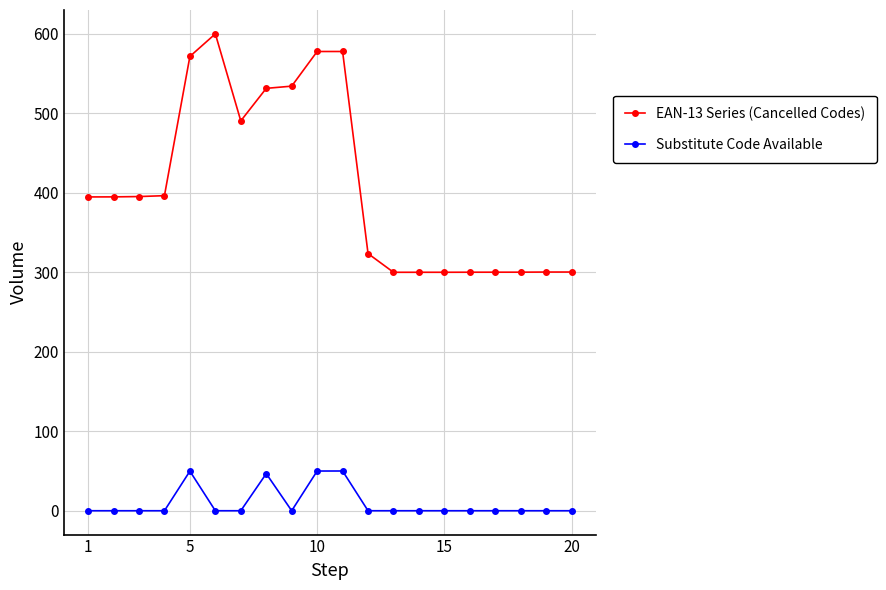

In EAN-13 Series (Cancelled Codes), how many points are lower than both neighbors (excluding endpoints)?

2